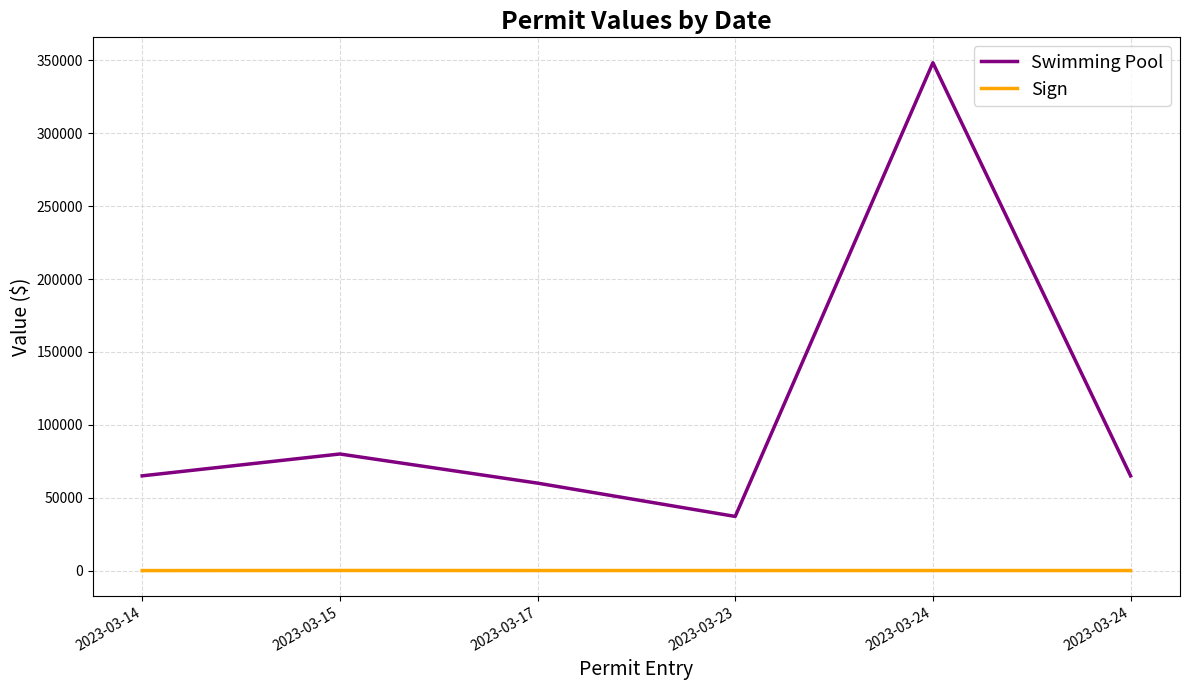

The value of Sign at 2023-03-14 is -32. True or false?

False